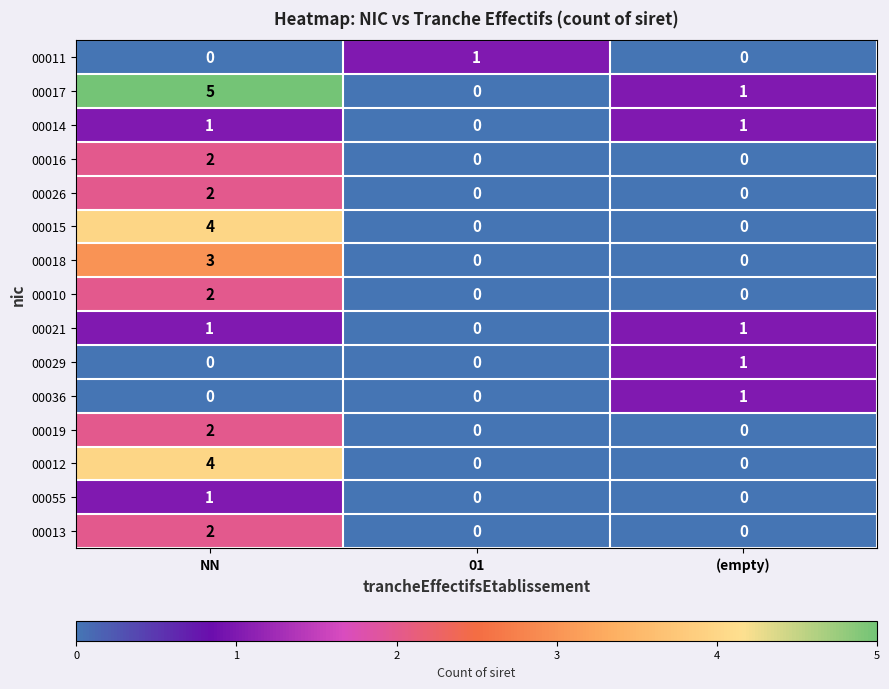

Which series changed the most between NN and 01?

00017